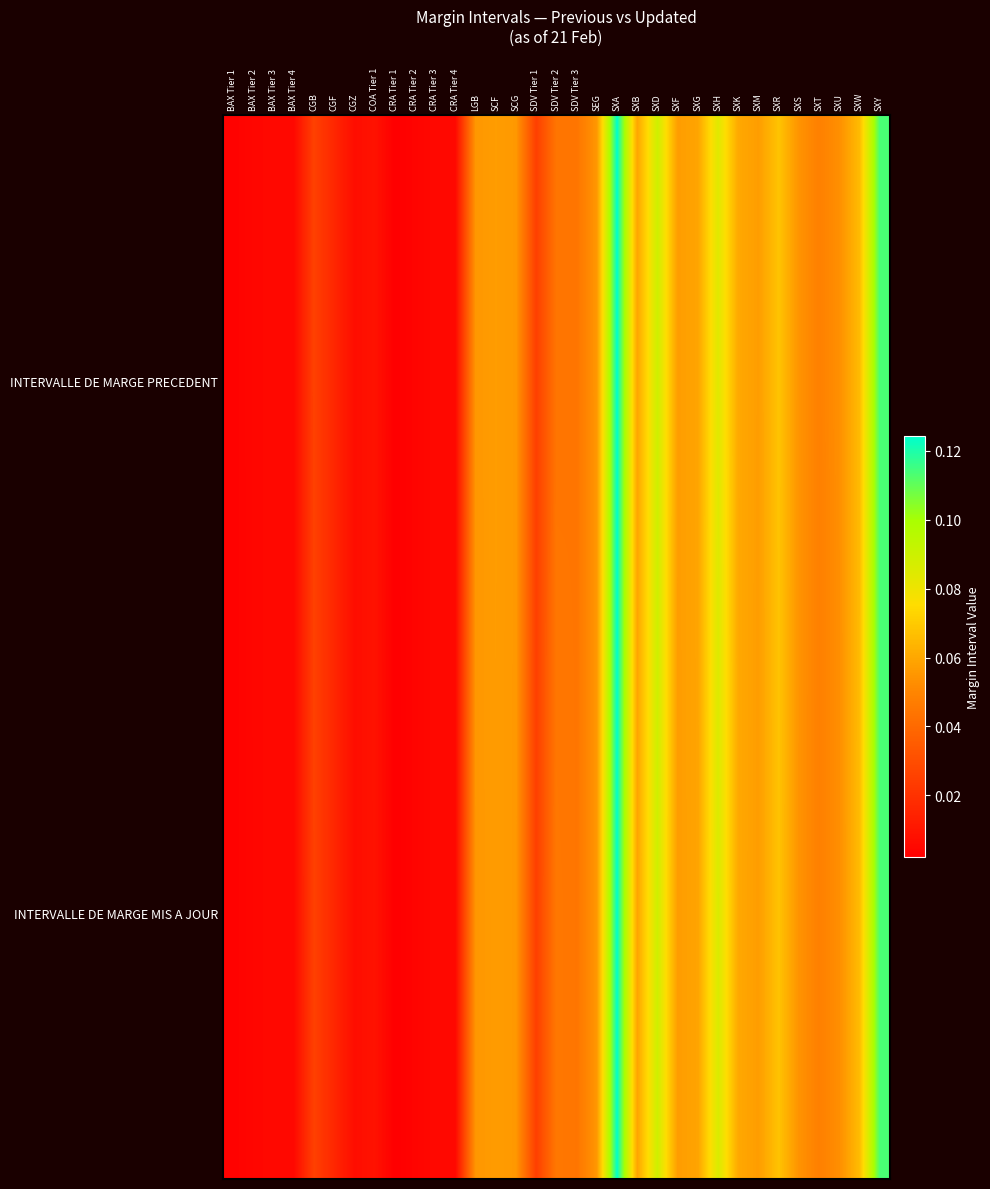

Reading left to right, extract all data points from this chart.

INTERVALLE DE MARGE PRECEDENT: BAX Tier 1=0.0	BAX Tier 2=0.0	BAX Tier 3=0.0	BAX Tier 4=0.0	CGB=0.0	CGF=0.0	CGZ=0.0	COA Tier 1=0.0	CRA Tier 1=0.0	CRA Tier 2=0.0	CRA Tier 3=0.0	CRA Tier 4=0.0	LGB=0.1	SCF=0.1	SCG=0.1	SDV Tier 1=0.0	SDV Tier 2=0.0	SDV Tier 3=0.0	SEG=0.1	SXA=0.1	SXB=0.1	SXD=0.1	SXF=0.1	SXG=0.1	SXH=0.1	SXK=0.1	SXM=0.1	SXR=0.1	SXS=0.1	SXT=0.0	SXU=0.1	SXW=0.1	SXY=0.1
INTERVALLE DE MARGE MIS A JOUR: BAX Tier 1=0.0	BAX Tier 2=0.0	BAX Tier 3=0.0	BAX Tier 4=0.0	CGB=0.0	CGF=0.0	CGZ=0.0	COA Tier 1=0.0	CRA Tier 1=0.0	CRA Tier 2=0.0	CRA Tier 3=0.0	CRA Tier 4=0.0	LGB=0.1	SCF=0.1	SCG=0.1	SDV Tier 1=0.0	SDV Tier 2=0.0	SDV Tier 3=0.0	SEG=0.1	SXA=0.1	SXB=0.1	SXD=0.1	SXF=0.1	SXG=0.1	SXH=0.1	SXK=0.1	SXM=0.1	SXR=0.1	SXS=0.1	SXT=0.0	SXU=0.1	SXW=0.1	SXY=0.1